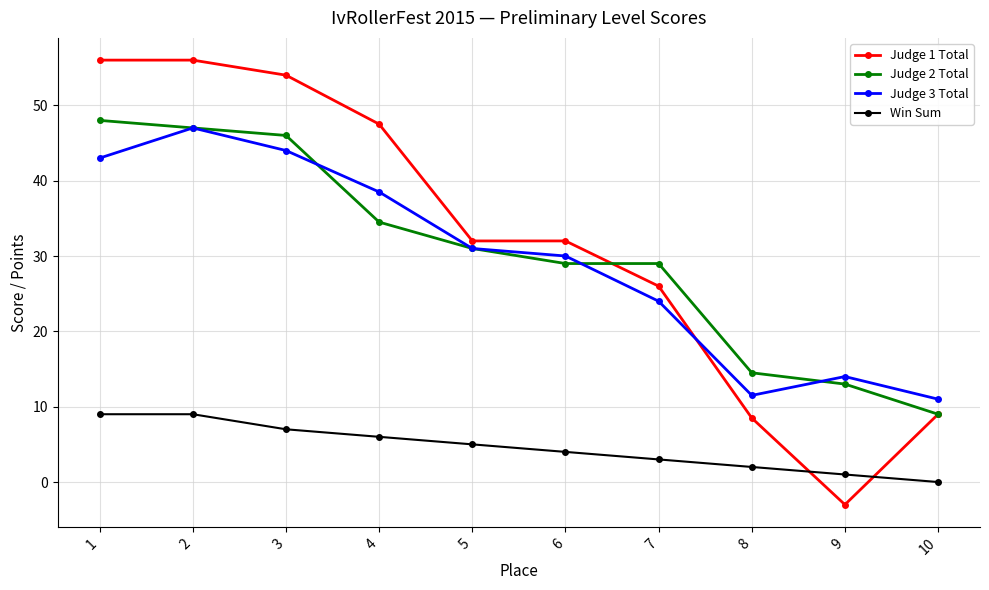

What are all the series names shown in the legend?

Judge 1 Total, Judge 2 Total, Judge 3 Total, Win Sum